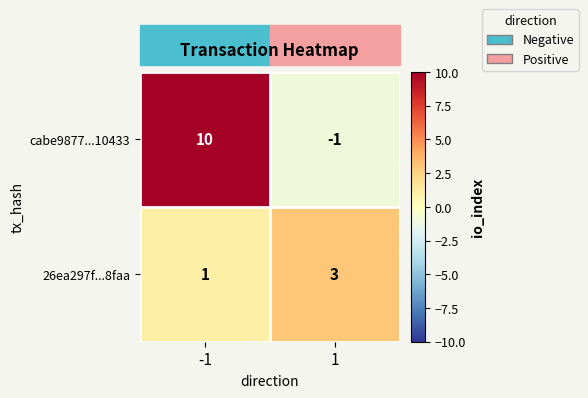

Which label corresponds to the largest value in the chart?

-1